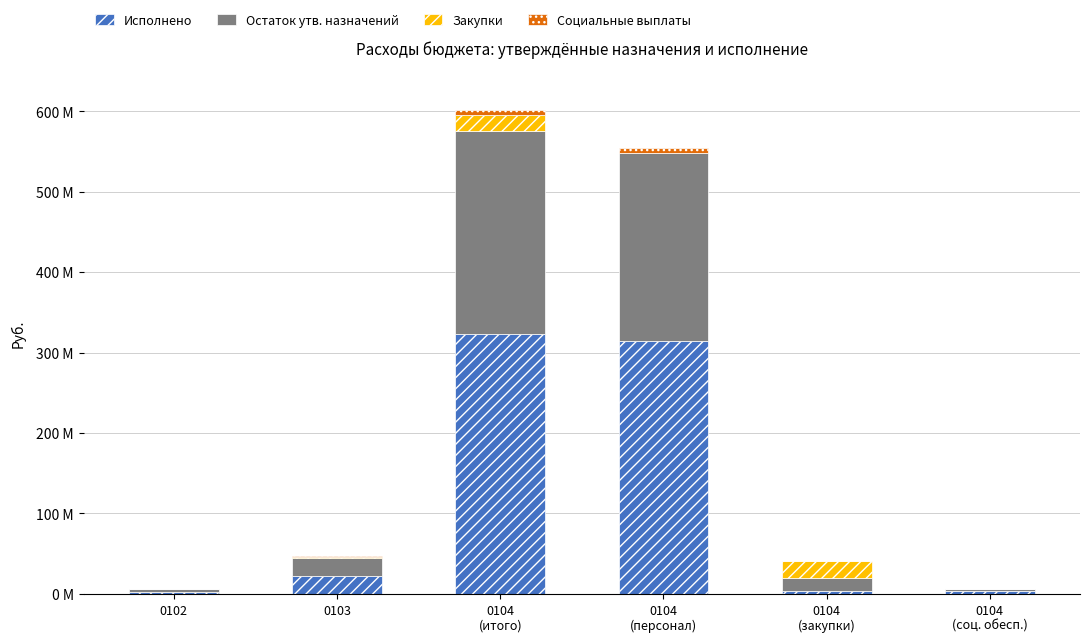

Is it true that Социальные выплаты equals 0.0 at 0104
(закупки)?

True